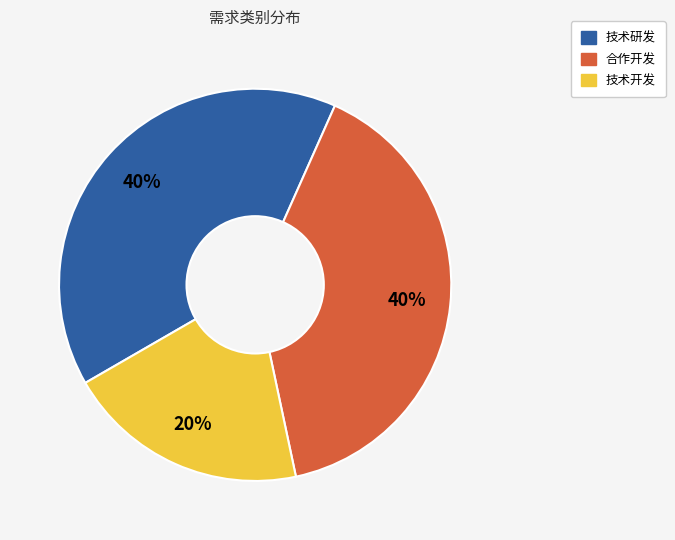

Is 技术开发 the majority of the pie?

No